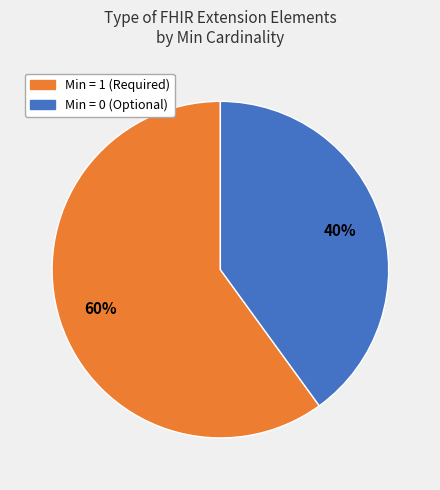

What is the smallest slice in the pie chart?

Min = 0 (Optional)